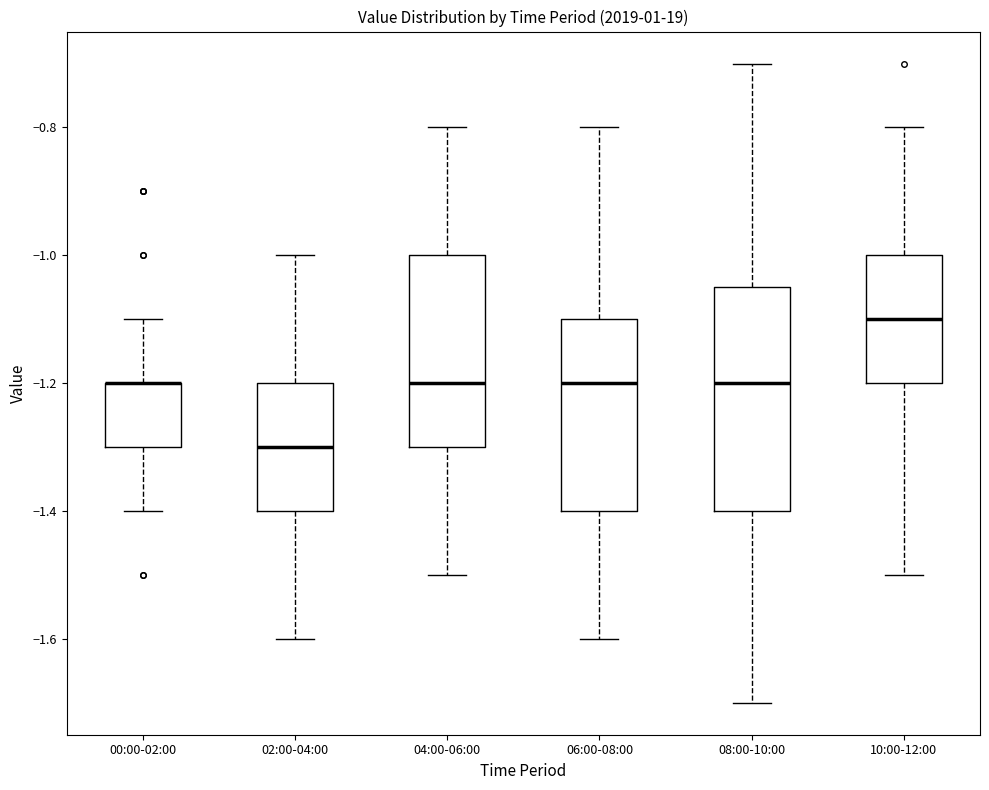

Reading left to right, read every box against the y-axis: the position of its median line, the range the box covers, and the ends of its whiskers. The values are not printed on the chart, so give them approximately, as read against the axis.

00:00-02:00: median -1.20 (drawn on the box's upper edge), box -1.30 to -1.20, whiskers -1.40 to -1.10
02:00-04:00: median -1.30, box -1.40 to -1.20, whiskers -1.60 to -1.00
04:00-06:00: median -1.20, box -1.30 to -1.00, whiskers -1.50 to -0.80
06:00-08:00: median -1.20, box -1.40 to -1.10, whiskers -1.60 to -0.80
08:00-10:00: median -1.20, box -1.40 to -1.04, whiskers -1.70 to -0.70
10:00-12:00: median -1.10, box -1.20 to -1.00, whiskers -1.50 to -0.80